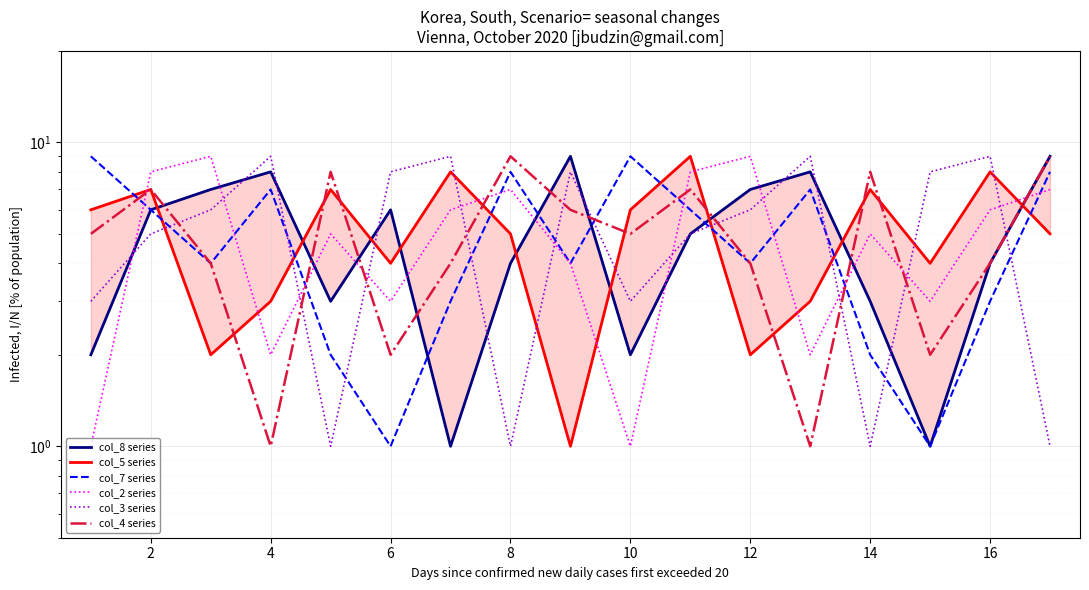

True or false: col_5 series and col_3 series intersect in this chart.

True